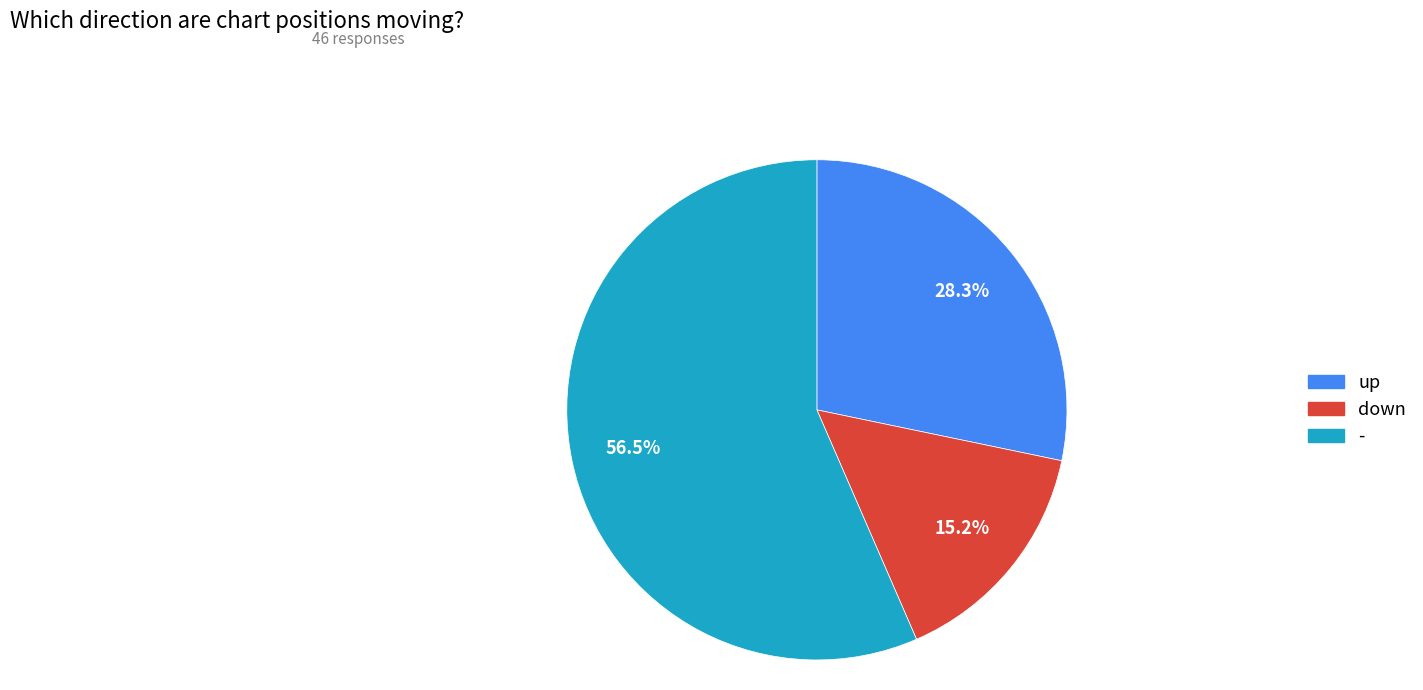

Which category has the biggest portion of the pie?

-